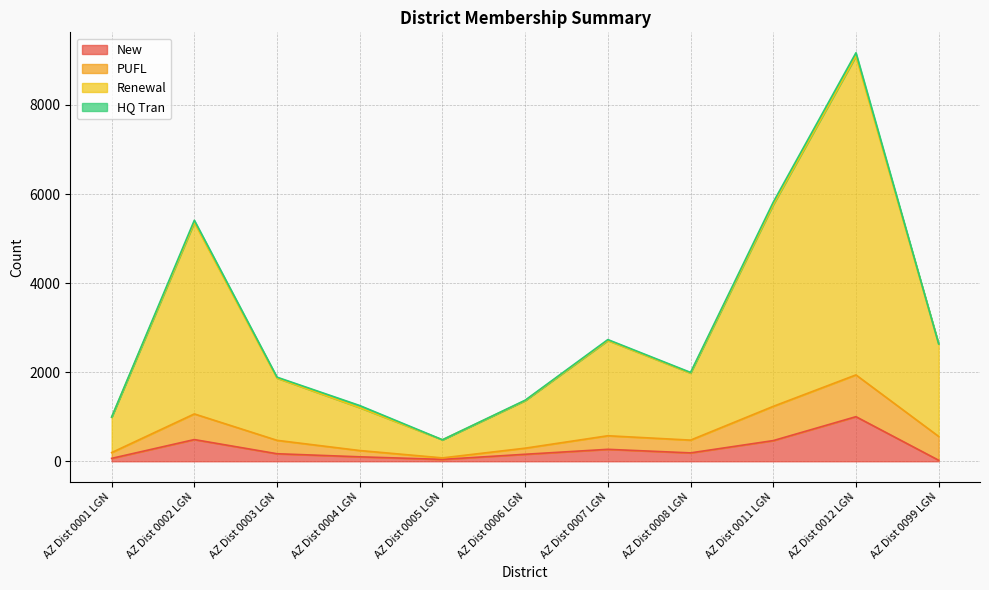

What is the value of the New point at the 10th from the left?

1001